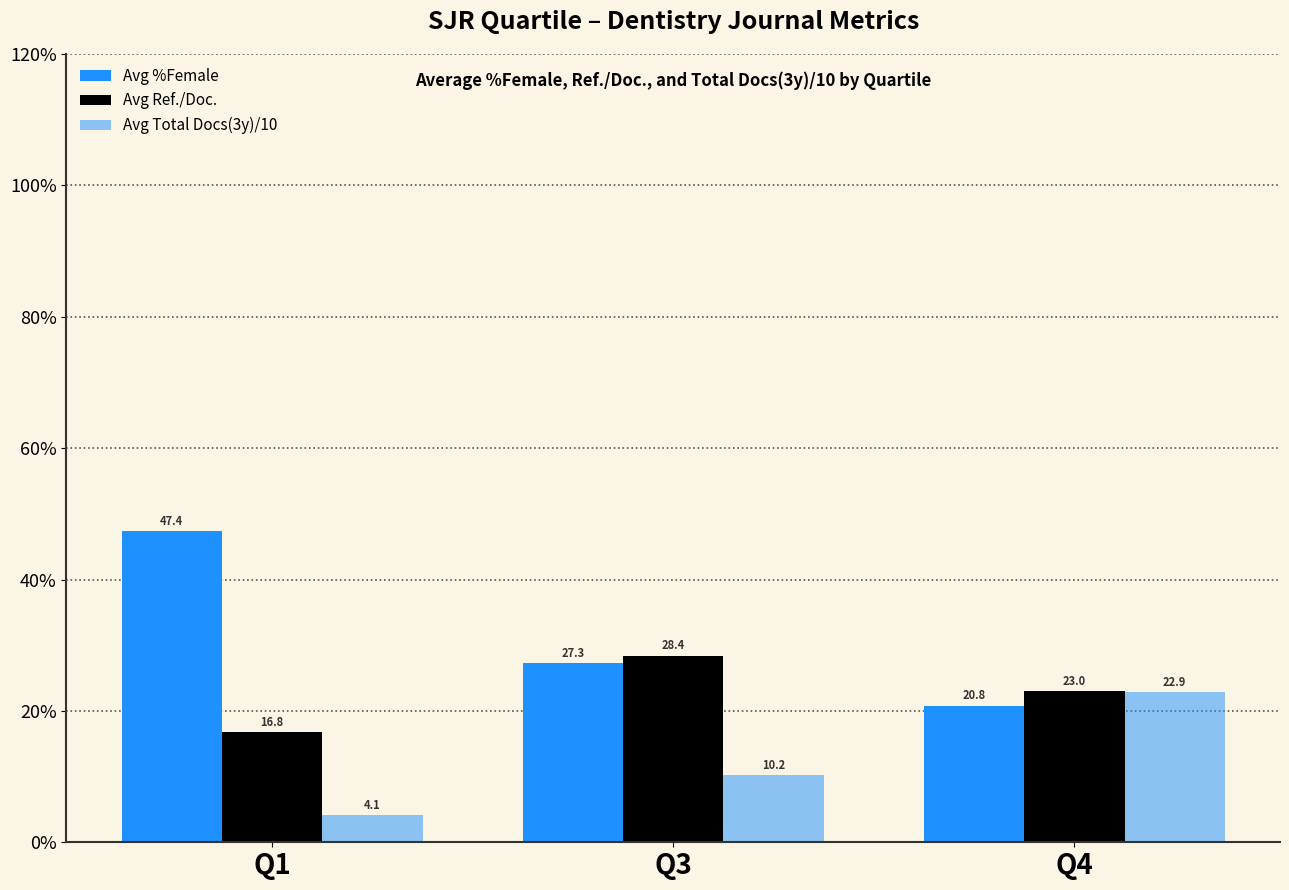

At how many categories does at least one series exceed 43?

1